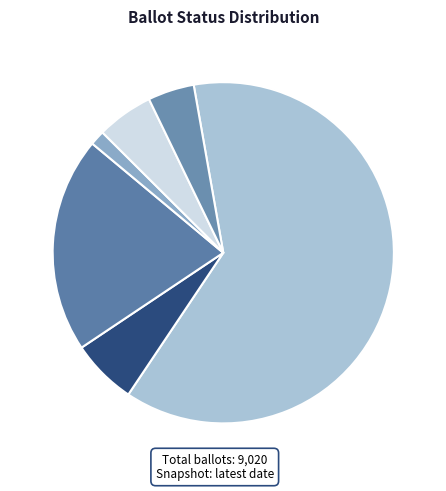

Rank the categories by value from highest to lowest.

ISSUED, ON_MACHINE, DELETED, OVERSEAS, OTHER, MILITARY